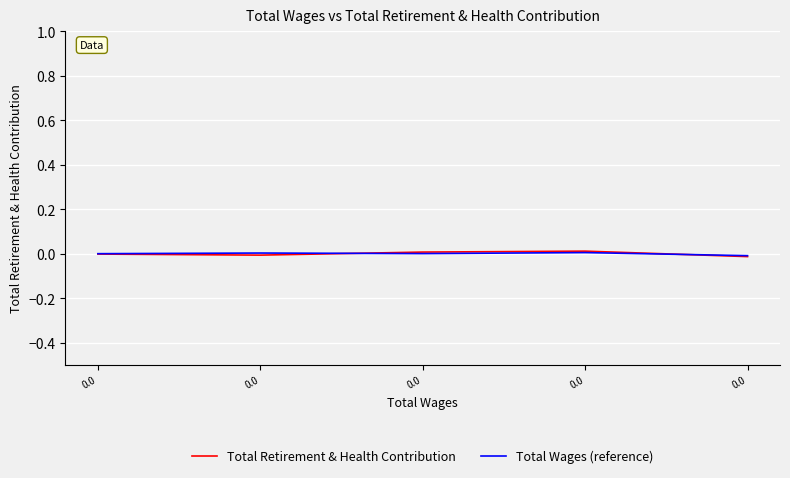

List the labels in order of Total Wages (reference) value, smallest first.

0.0, 0.0, 0.0, 0.0, 0.0